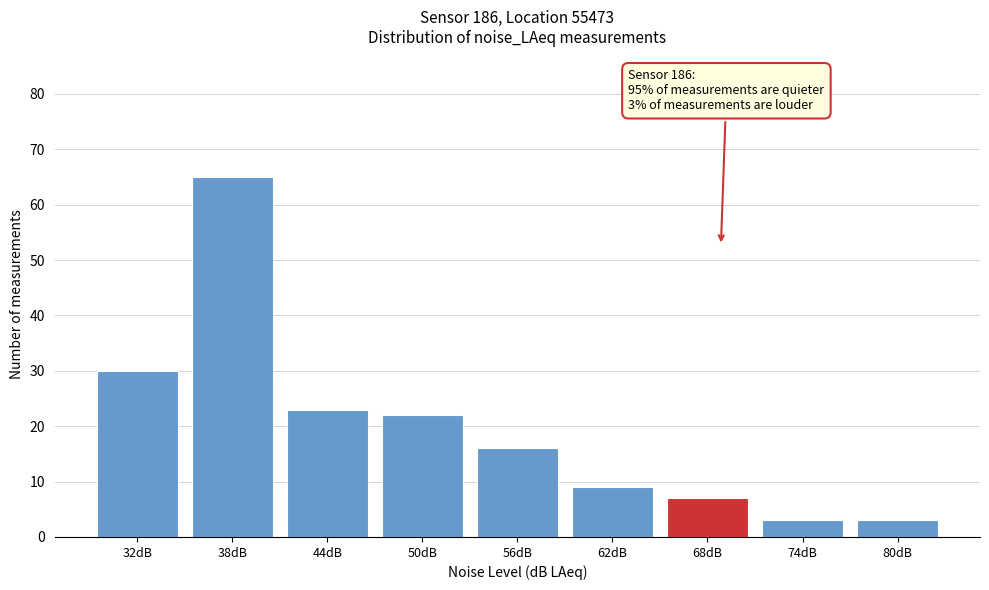

Reading left to right, what are all the values shown in this chart?

30	65	23	22	16	9	7	3	3